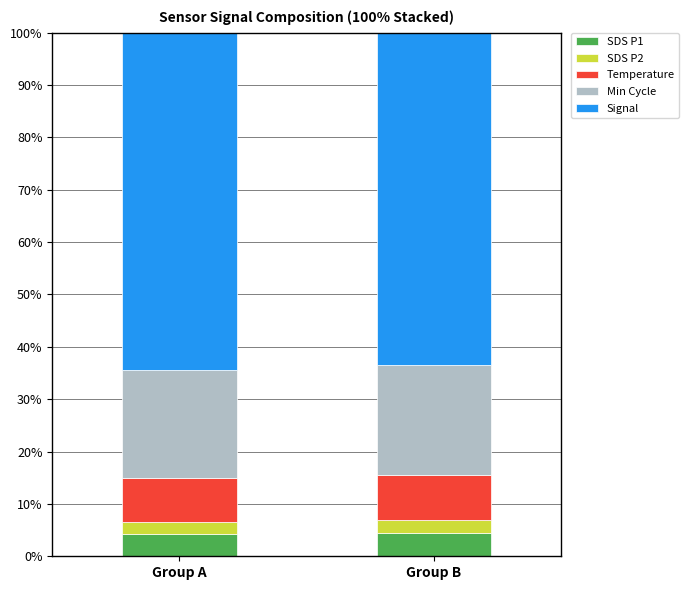

What is the total value across all series at Group B?

100.0